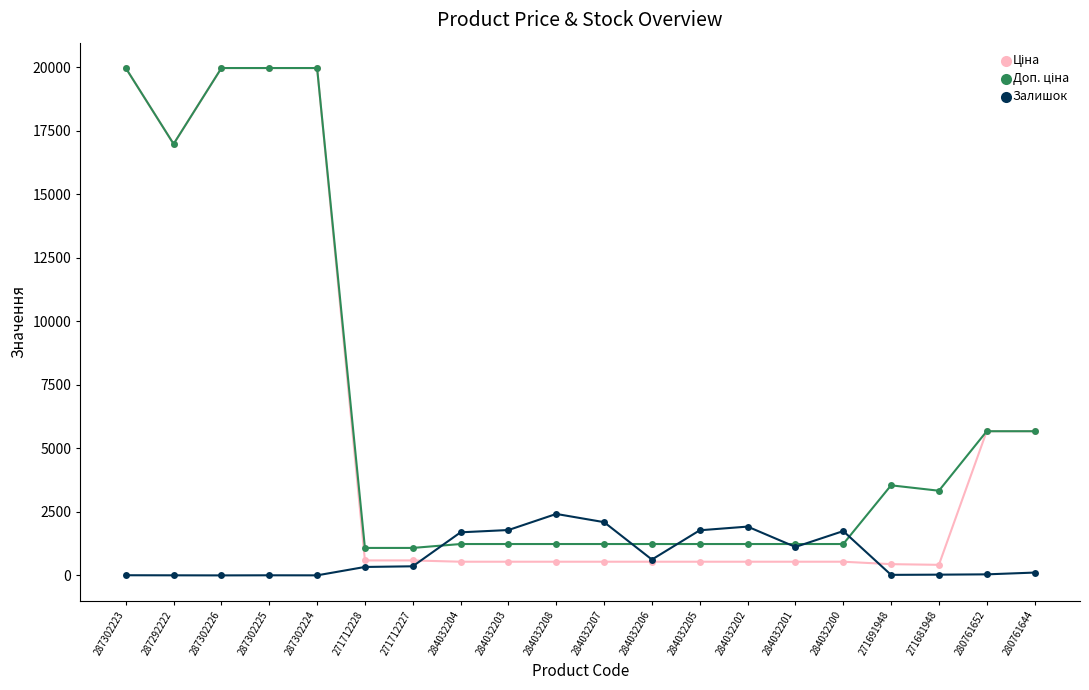

What is the label of the 9th point from the right?

284032206